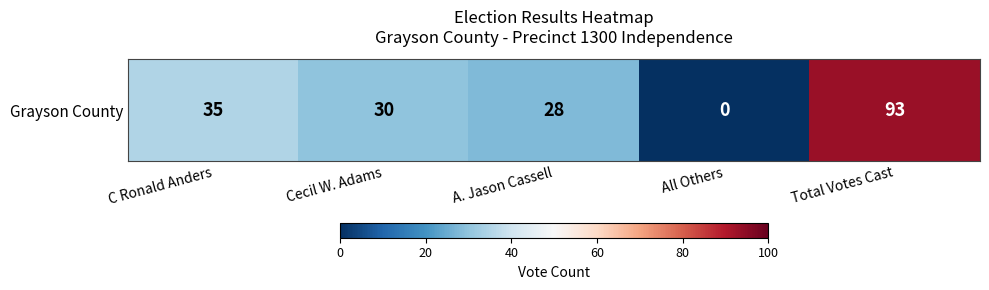

Reading left to right, list all the values displayed in this chart.

35	30	28	0	93